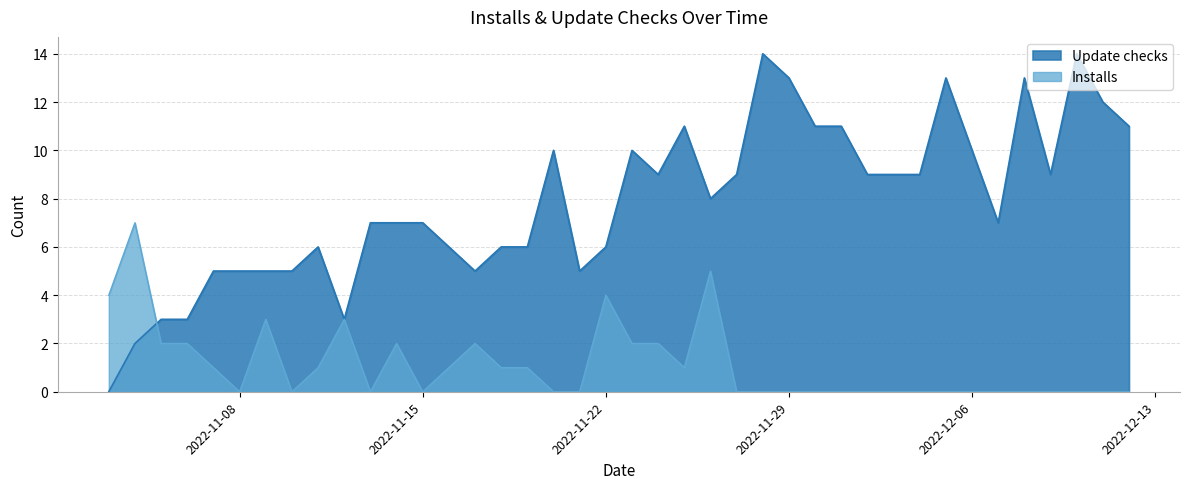

Rank the series at 2022-12-06 from lowest to highest value.

Installs, Update checks